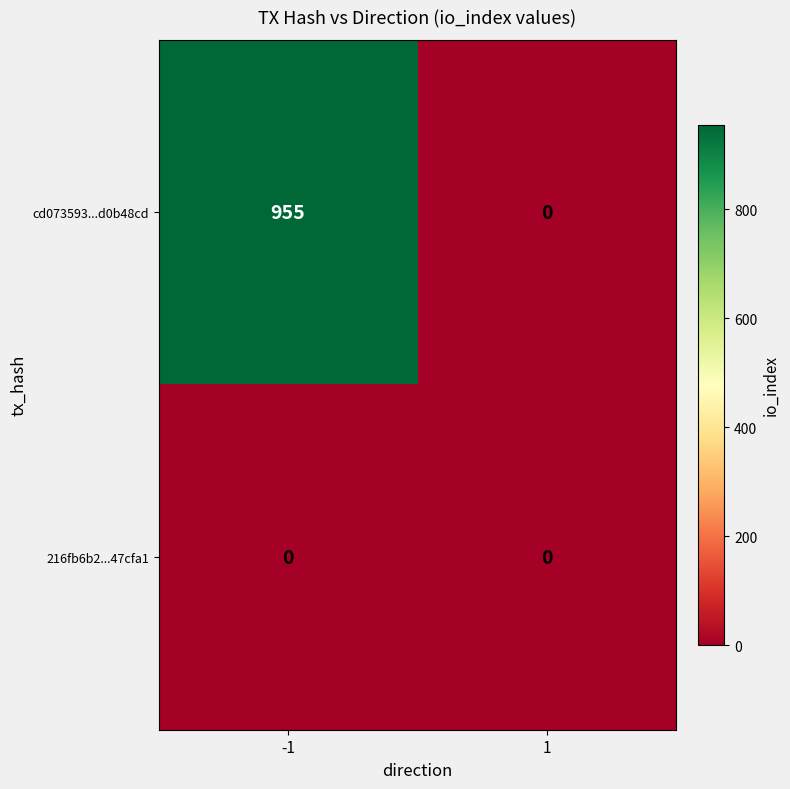

Which series has the largest total across all categories?

cd073593...d0b48cd